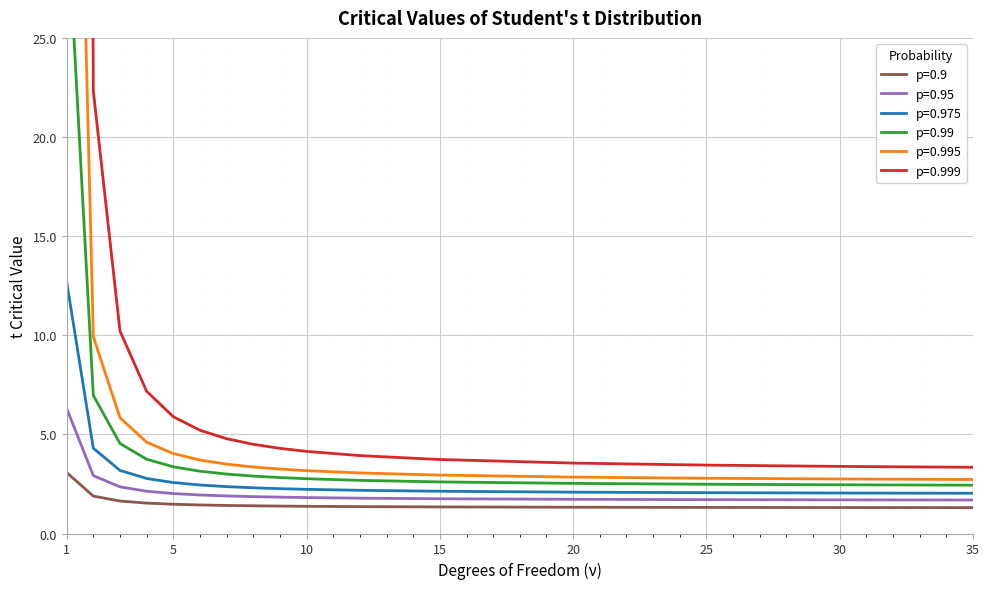

Which category has the lowest value in the p=0.995 series?

35